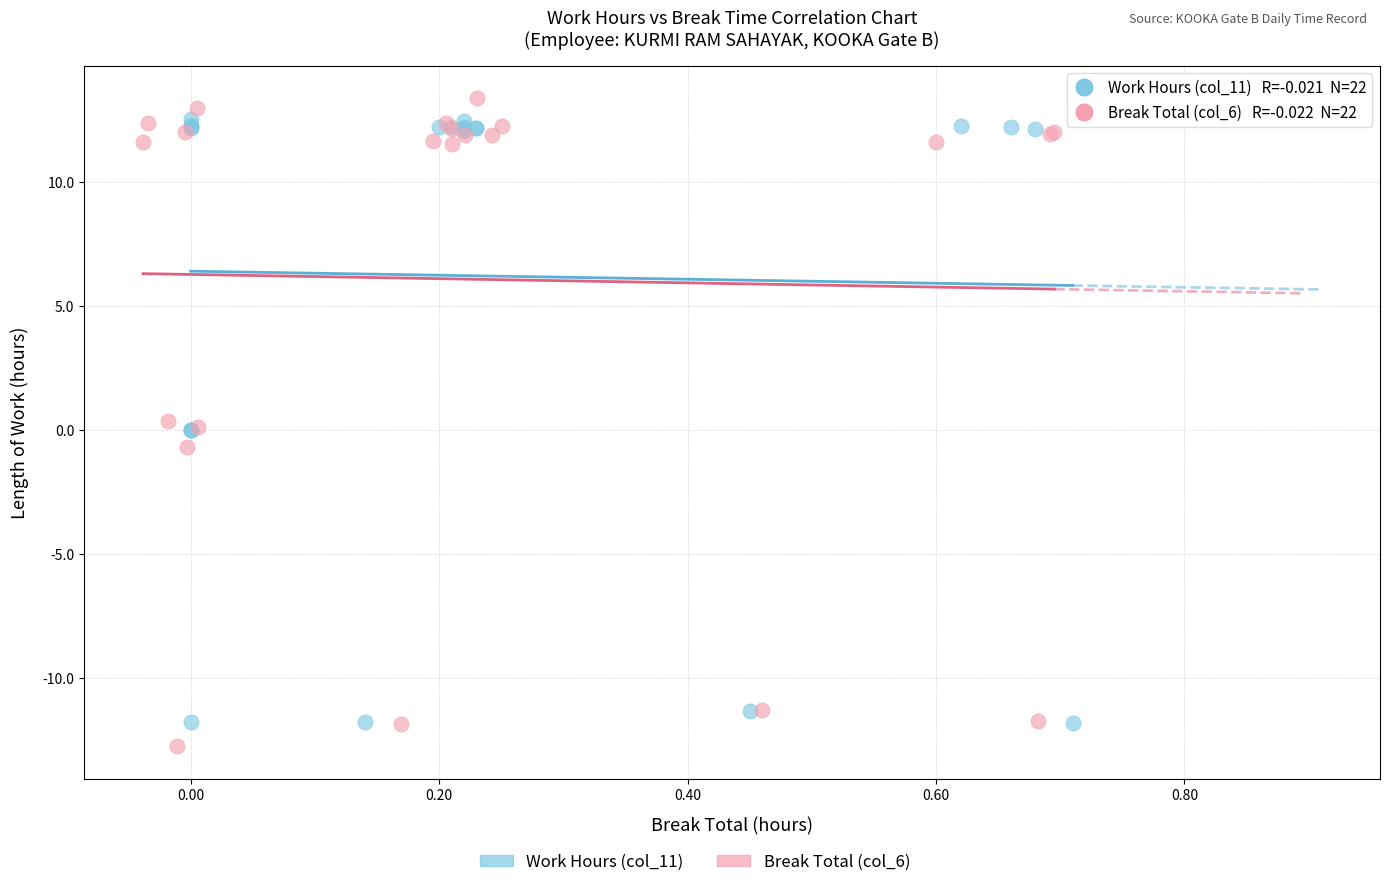

Which series has the widest spread of Y values?

Break Total (col_6)